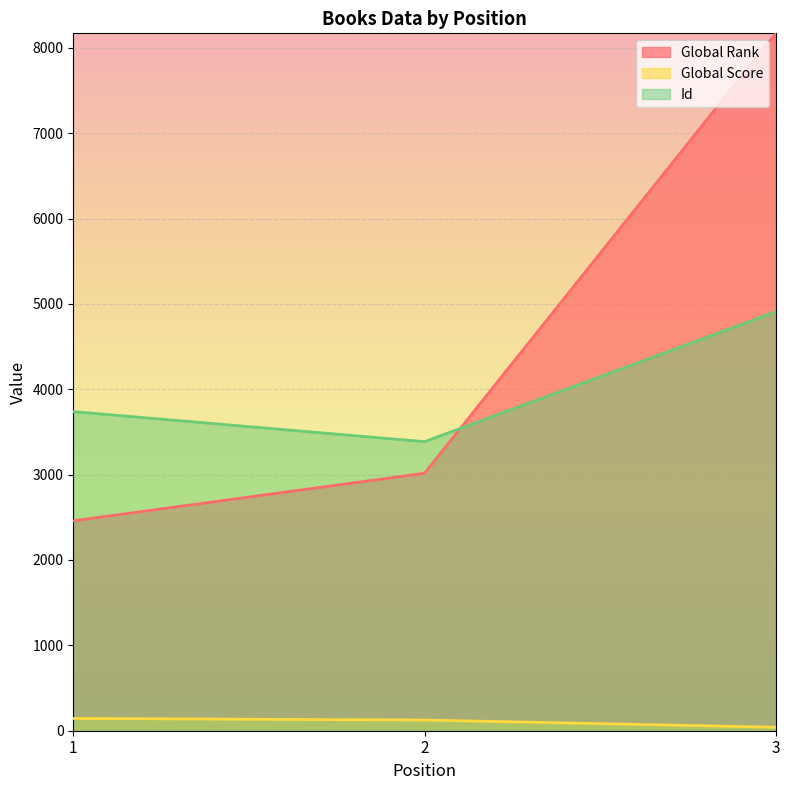

Rank the series by their maximum value, from highest to lowest.

Global Rank, Id, Global Score